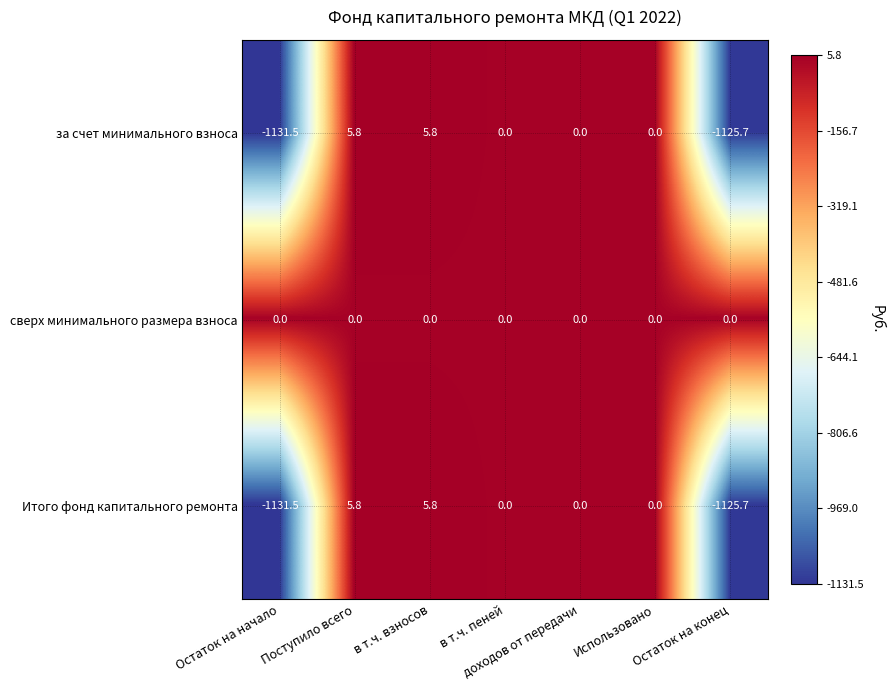

What is the total value across all series at Остаток на конец?

-2251.4